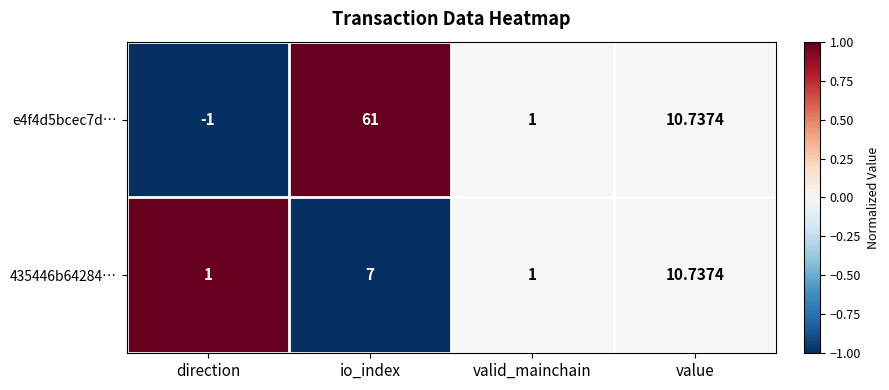

Which series has the widest spread of values?

e4f4d5bcec7d…